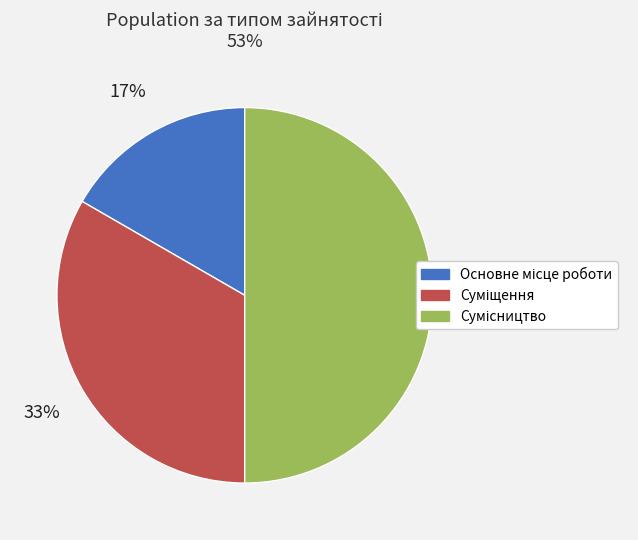

To the nearest percent, what is the average slice percentage?

33%